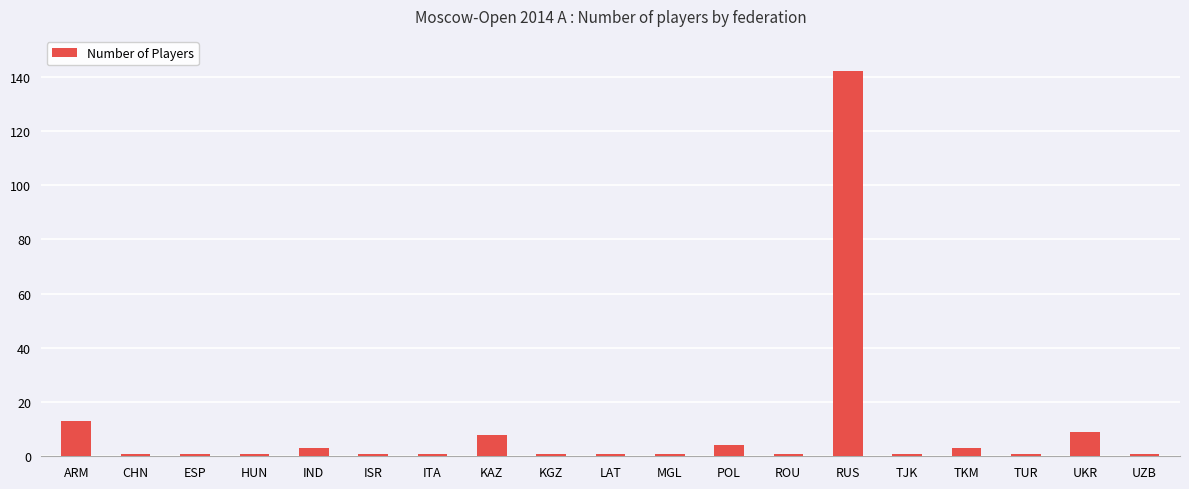

What is the label of the 7th bar from the left?

ITA